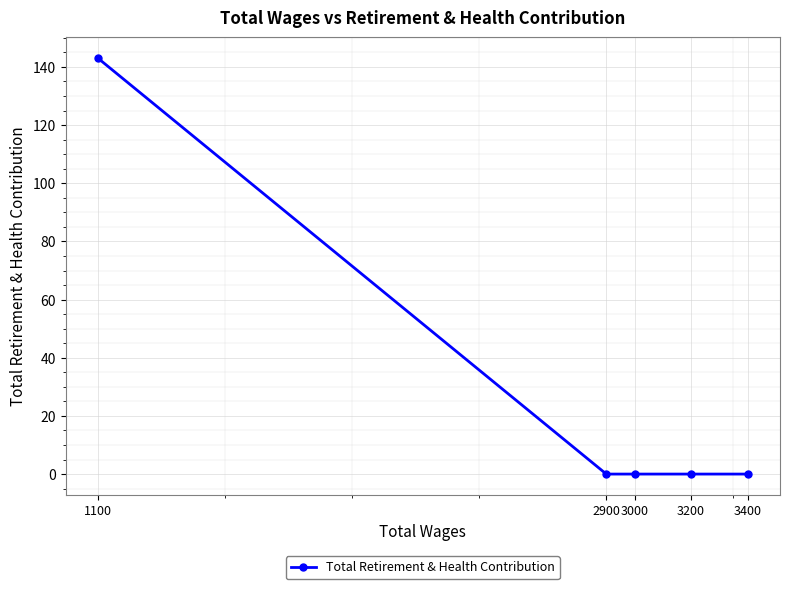

List the labels in order of value, largest first.

1100, 3400, 3200, 3000, 2900